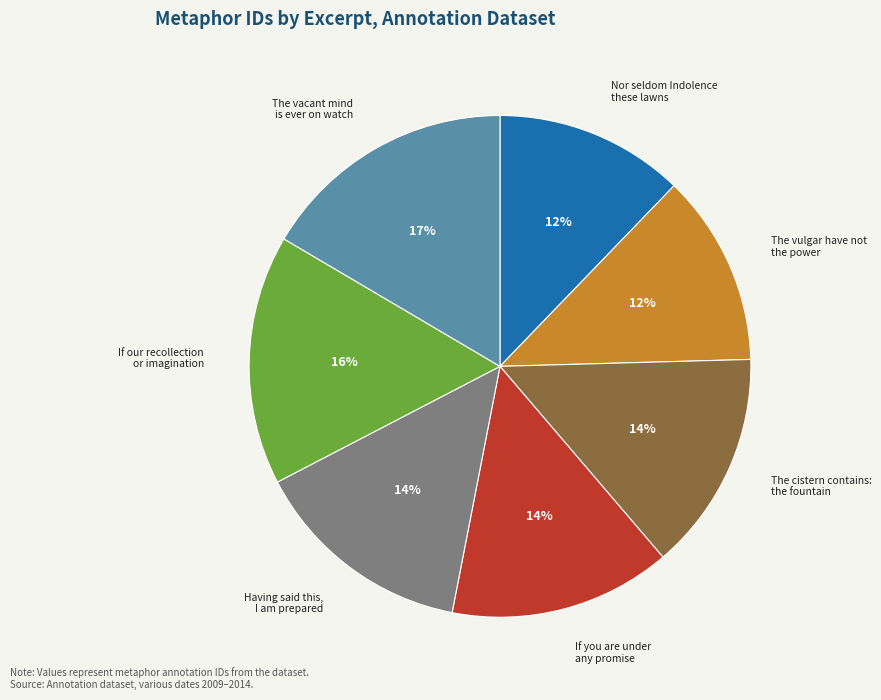

Between If our recollection or imagination and Nor seldom Indolence these lawns, which is larger?

If our recollection or imagination